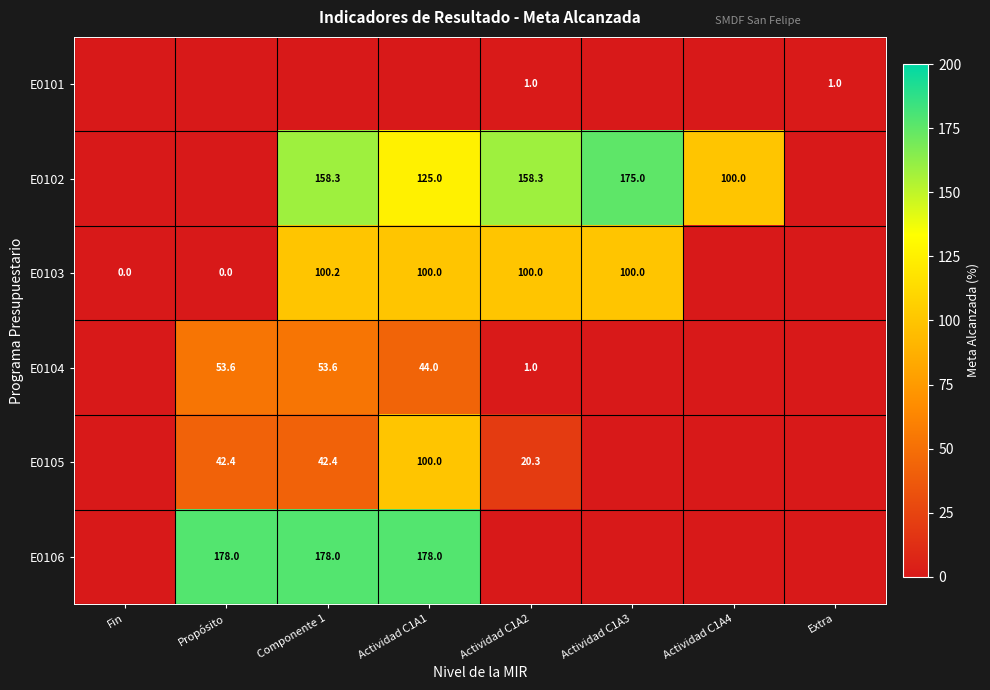

The E0105 series shows 138.3 at Actividad C1A1. True or false?

False